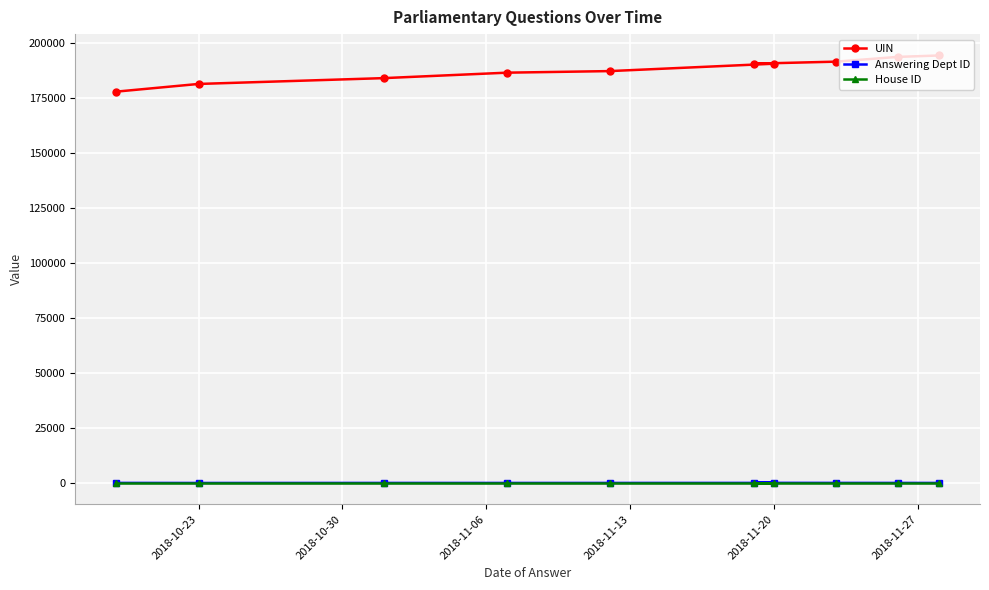

What is the lowest value of the House ID series?

1